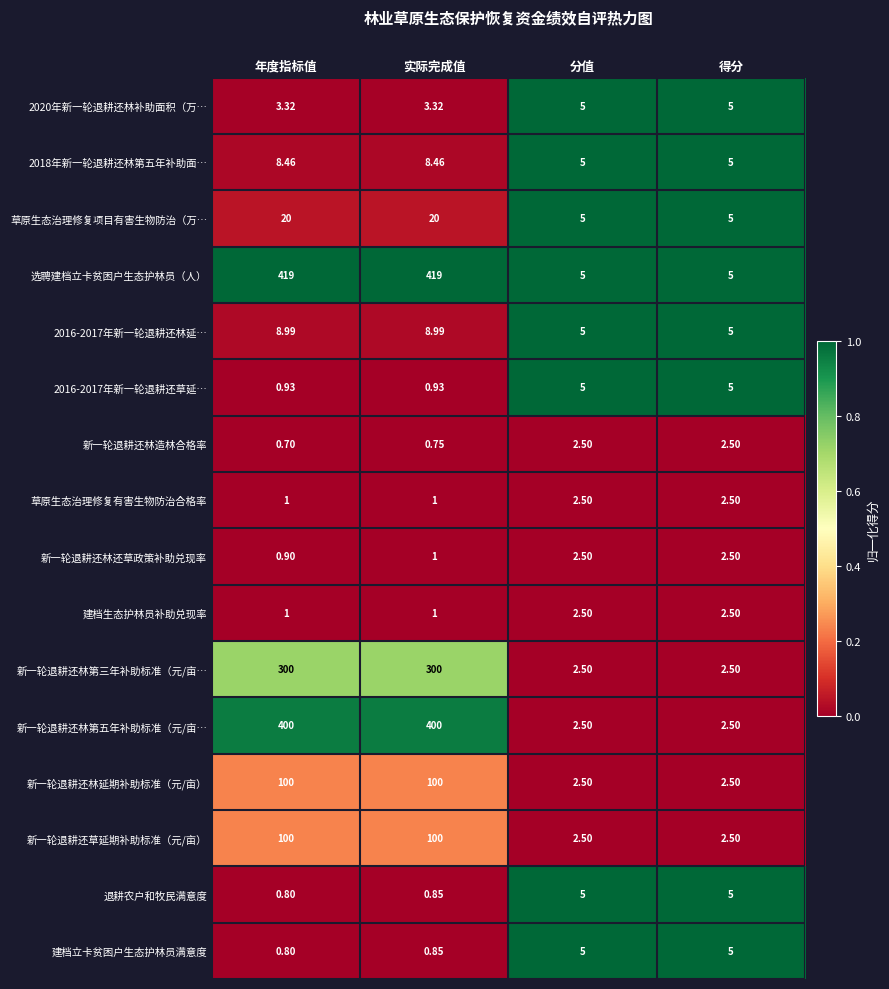

Where does the 2018年新一轮退耕还林第五年补助面… series first go above 8?

年度指标值